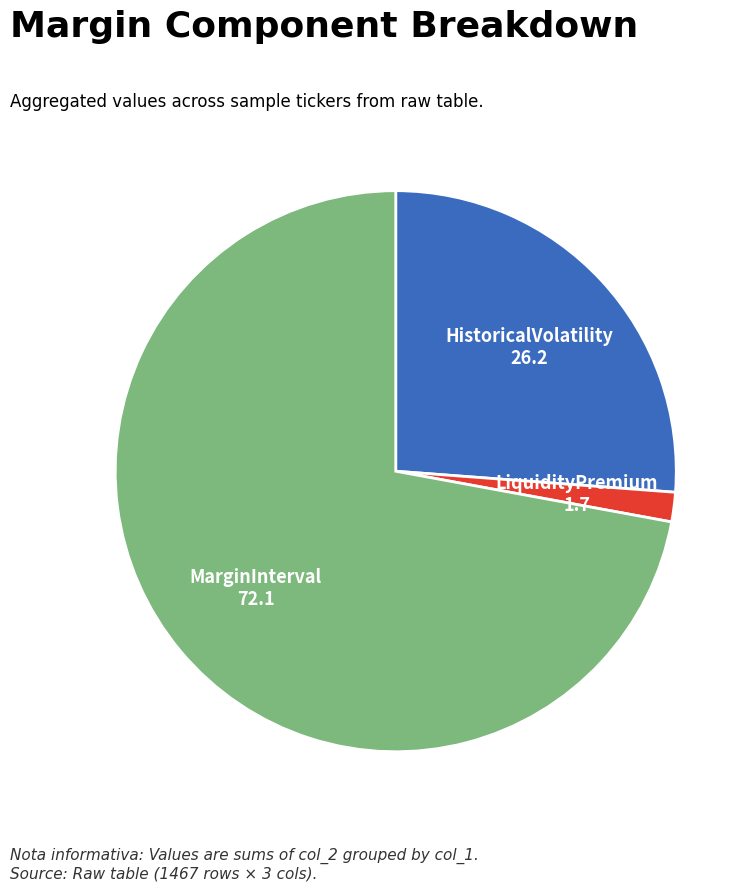

Which category has the smallest portion of the pie?

LiquidityPremium